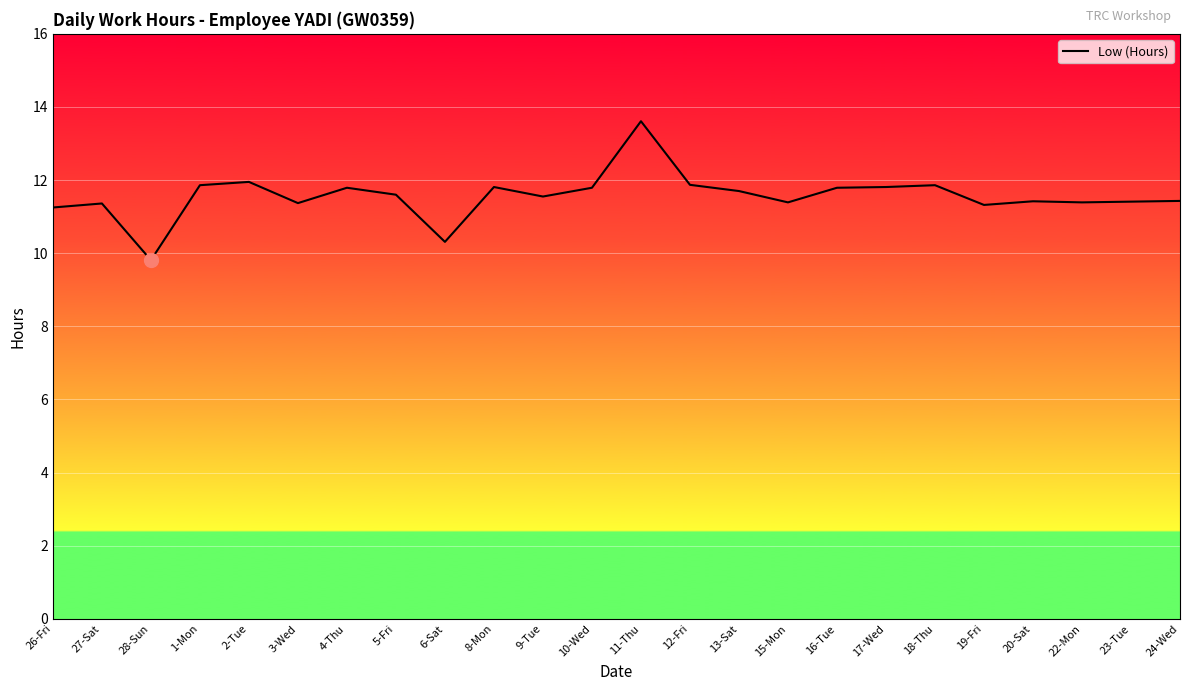

The value at 12-Fri is 11.9. True or false?

True